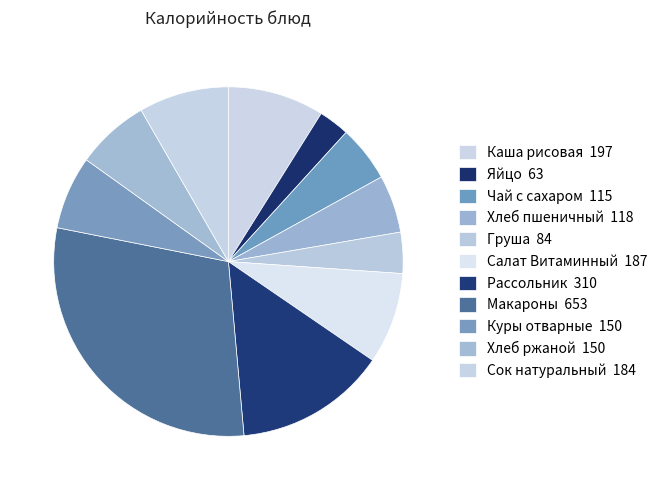

Rank the categories by value from highest to lowest.

Макароны отварные, Рассольник ленинградский, Каша рисовая с маслом сливочным, Салат Витаминный, Сок натуральный, Куры отварные порционные, Хлеб ржаной, Хлеб пшеничный, Чай с сахаром и лимоном, Груша, Яйцо